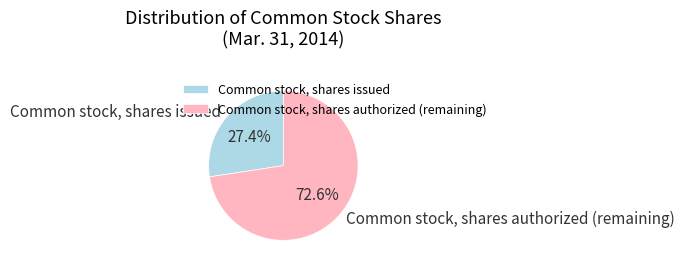

Which category has the biggest portion of the pie?

Common stock, shares authorized (remaining)